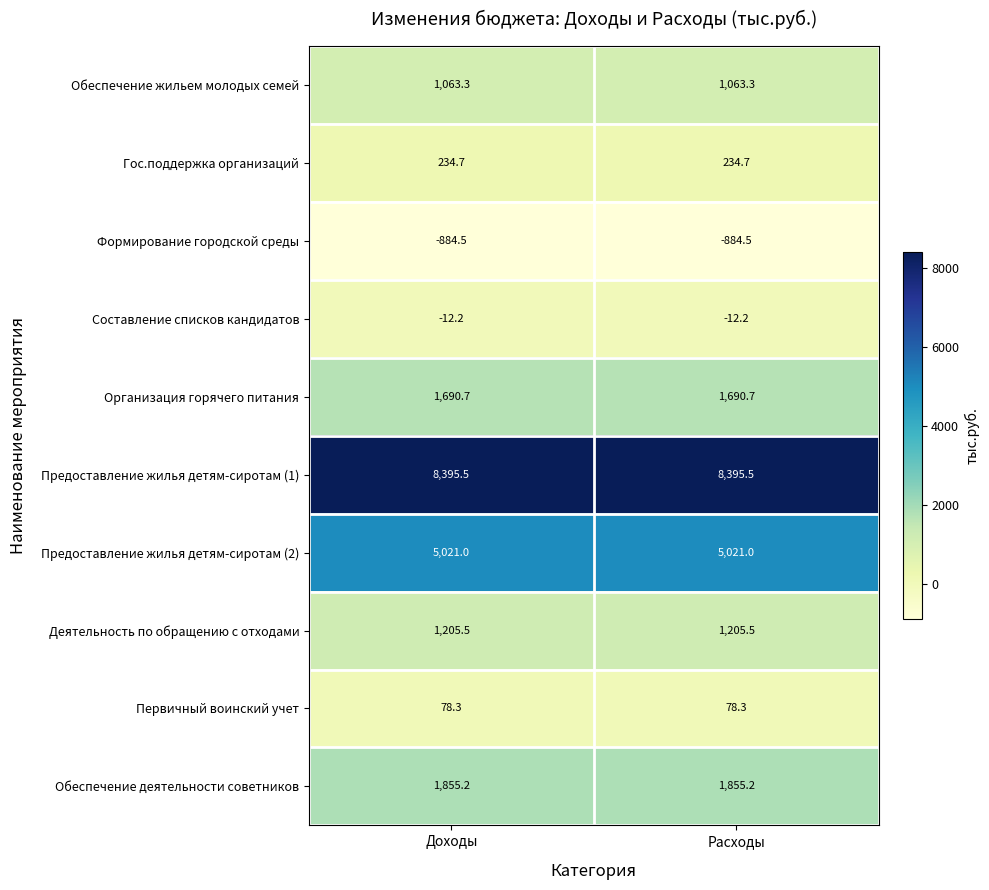

What is the smallest value displayed?

-884.5